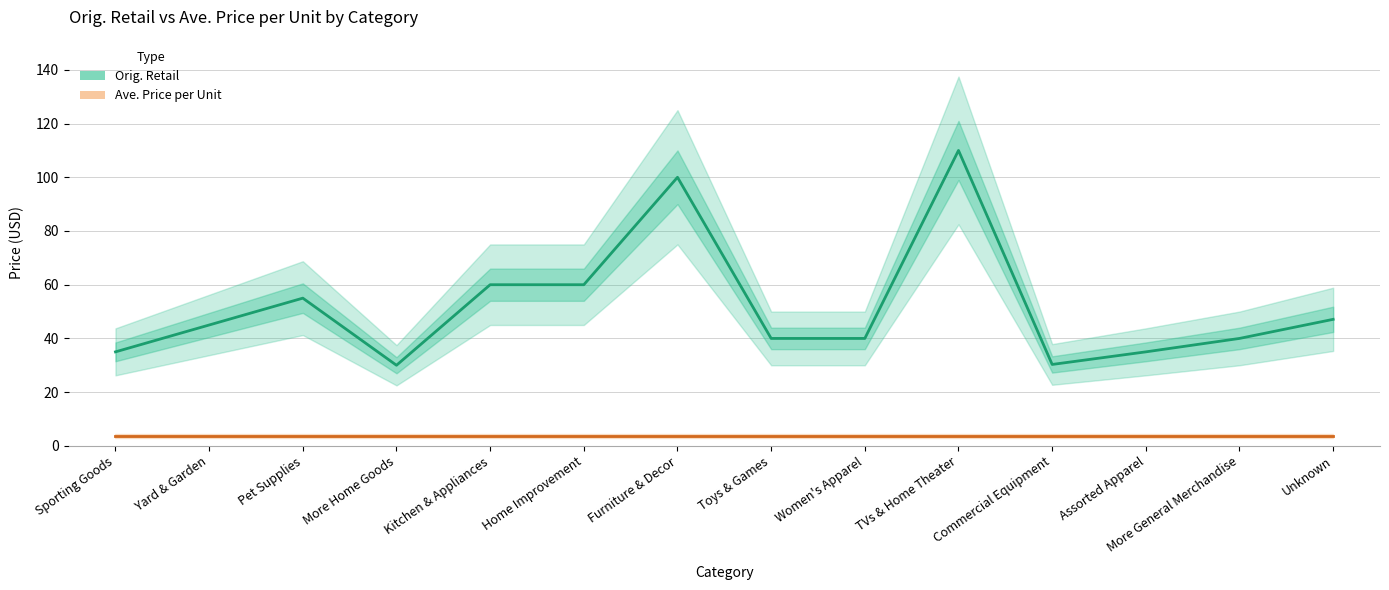

Rank the categories by Ave. Price per Unit value from lowest to highest.

Sporting Goods, Yard & Garden, Pet Supplies, More Home Goods, Kitchen & Appliances, Home Improvement, Furniture & Decor, Toys & Games, Women's Apparel, TVs & Home Theater, Commercial Equipment, Assorted Apparel, More General Merchandise, Unknown